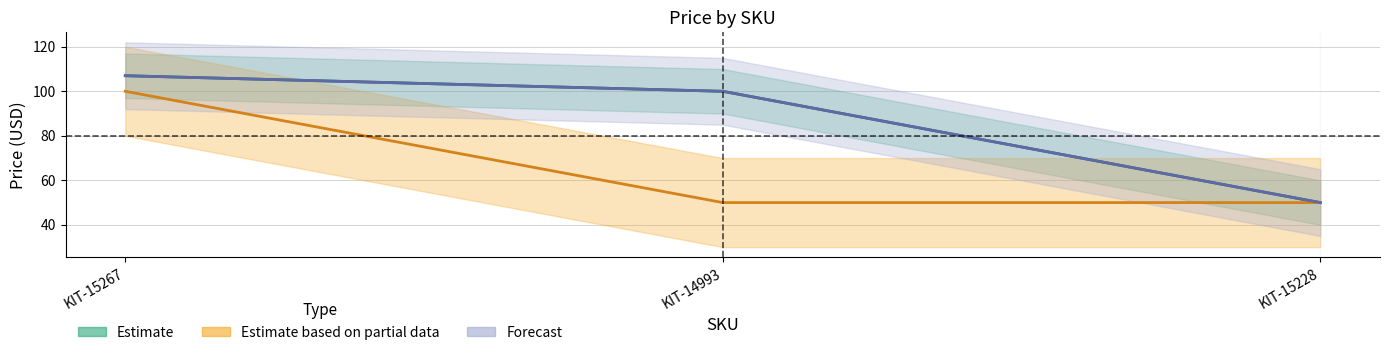

Between KIT-15267 and KIT-15228, which is larger?

KIT-15267